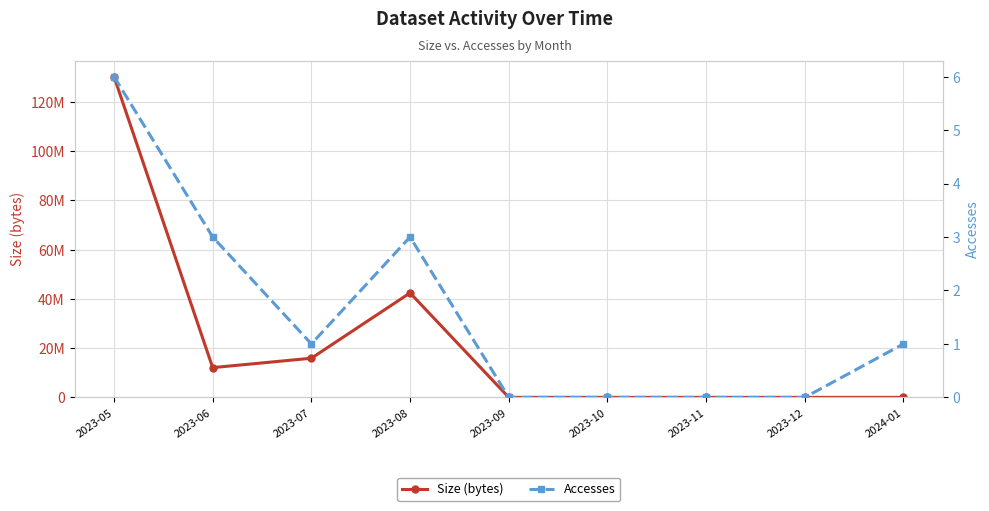

What are all the series names shown in the legend?

Size (bytes), Accesses